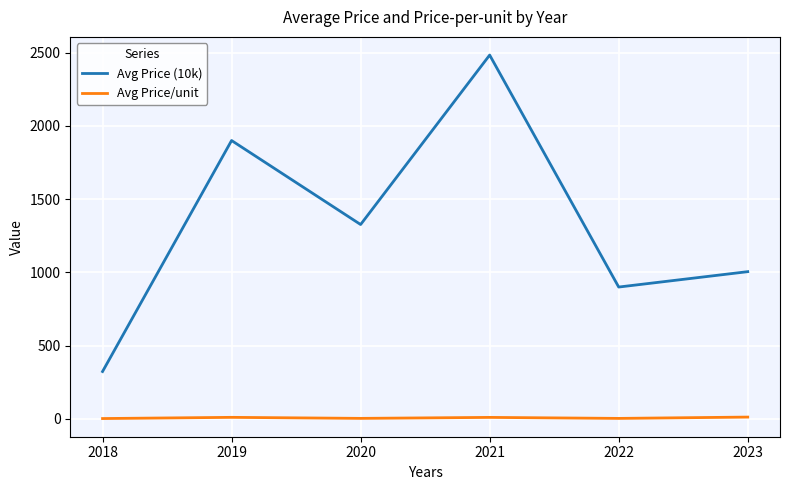

True or false: Avg Price/unit and Avg Price (10k) cross at least once.

False